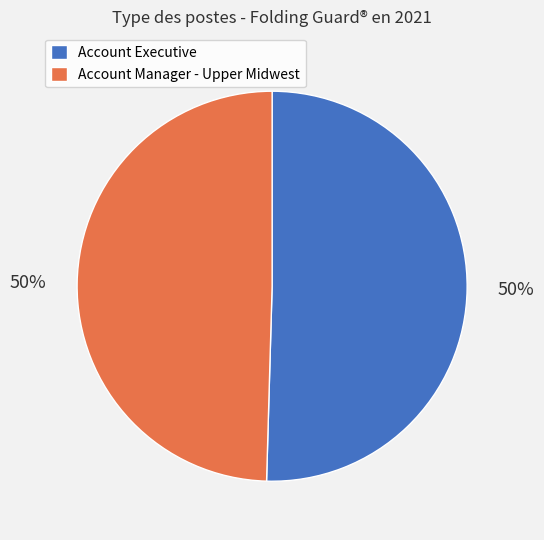

To the nearest percent, what portion does Account Executive represent?

50%